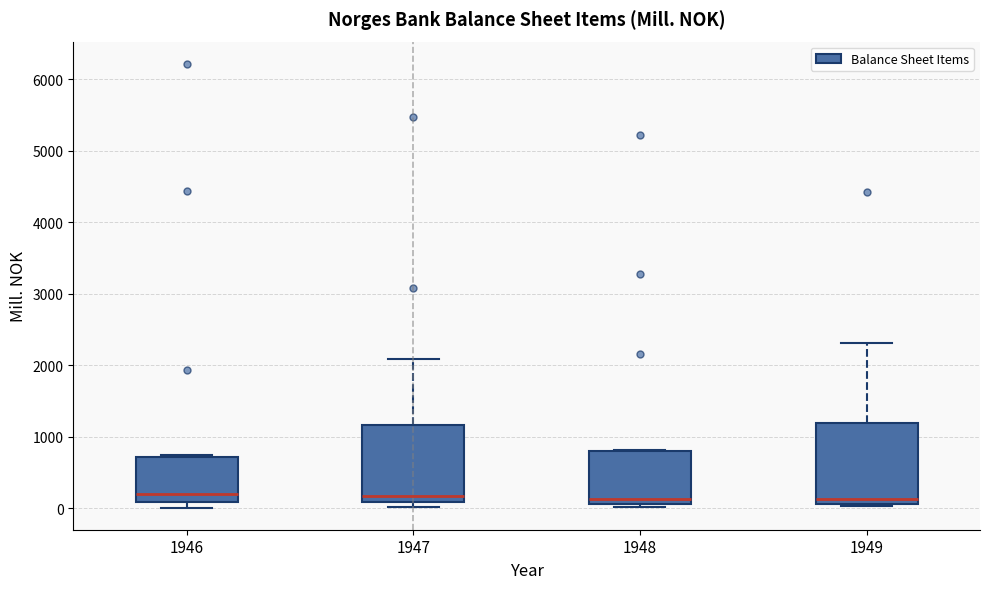

Reading left to right, transcribe this box plot: for each box, give where its median line is, the range the box spans, and where its two whiskers end, as read against the y-axis. The values are not printed on the chart, so give them approximately, as read against the axis.

1946: median 200, box 100 to 700, whiskers 0 to 700 (just above the box's upper edge)
1947: median 200, box 100 to 1200, whiskers 0 to 2100
1948: median 100 (just above the box's lower edge), box 100 to 800, whiskers 0 to 800
1949: median 100 (just above the box's lower edge), box 100 to 1200, whiskers 0 to 2300